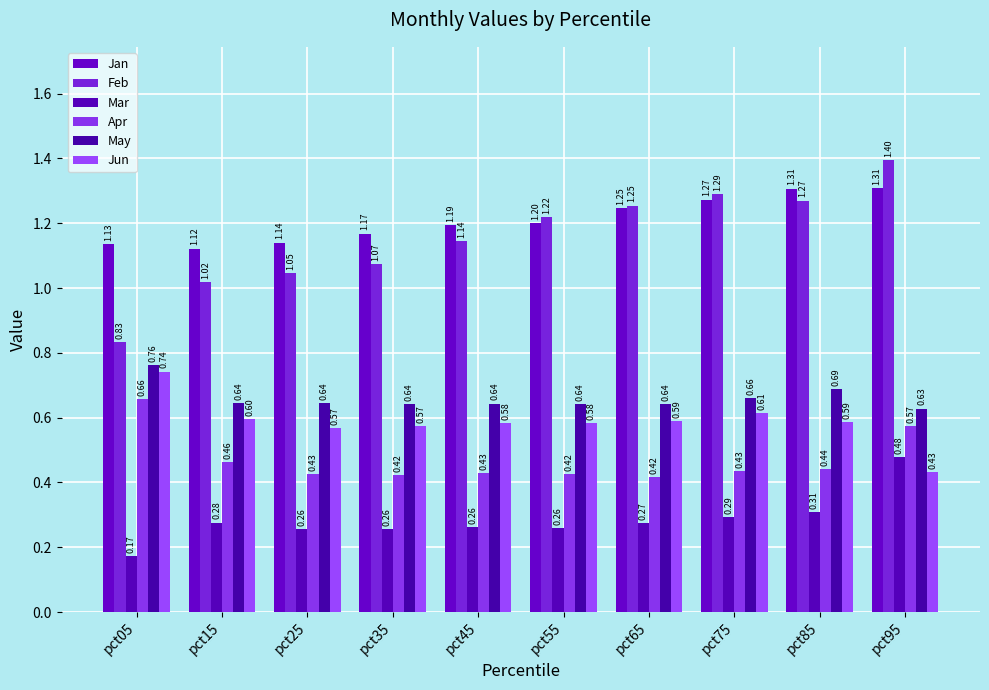

What is the difference between the highest and lowest values at pct65?

1.0